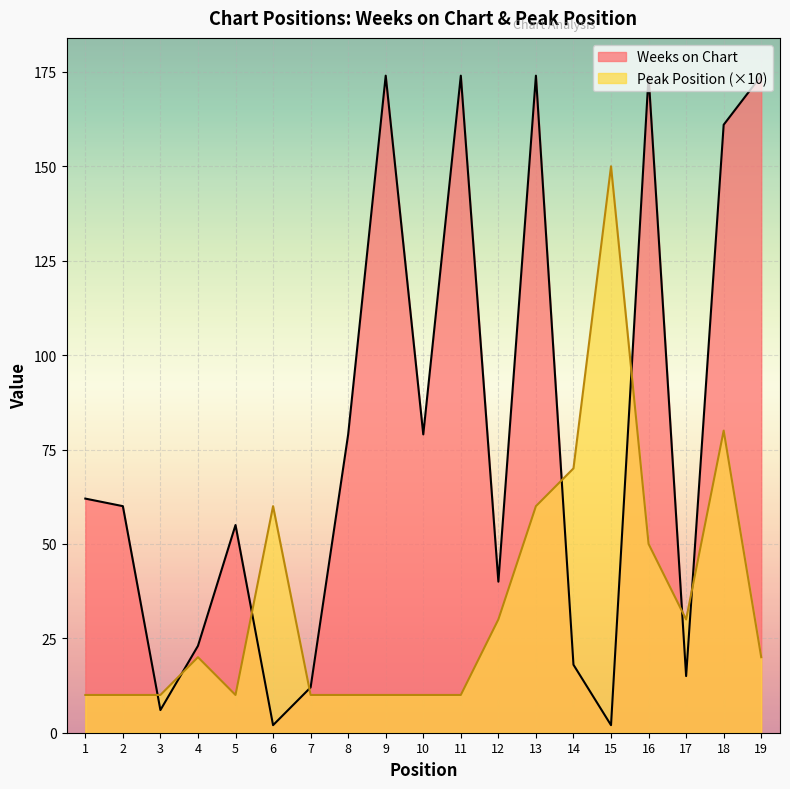

What is the total value across all series at 15?

152